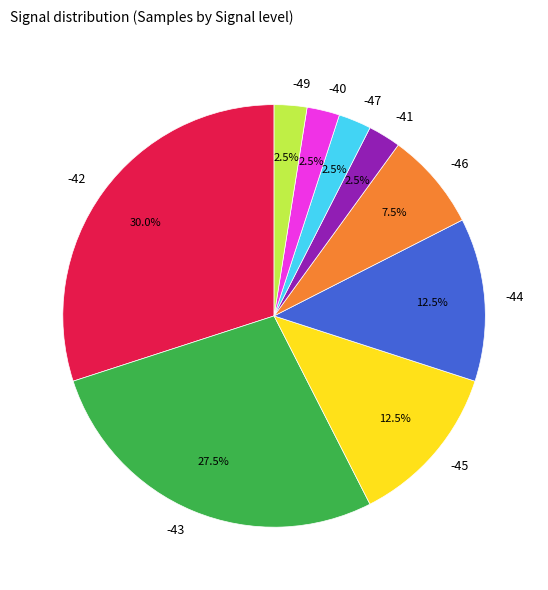

What portion of the pie excludes -42?

70.0%